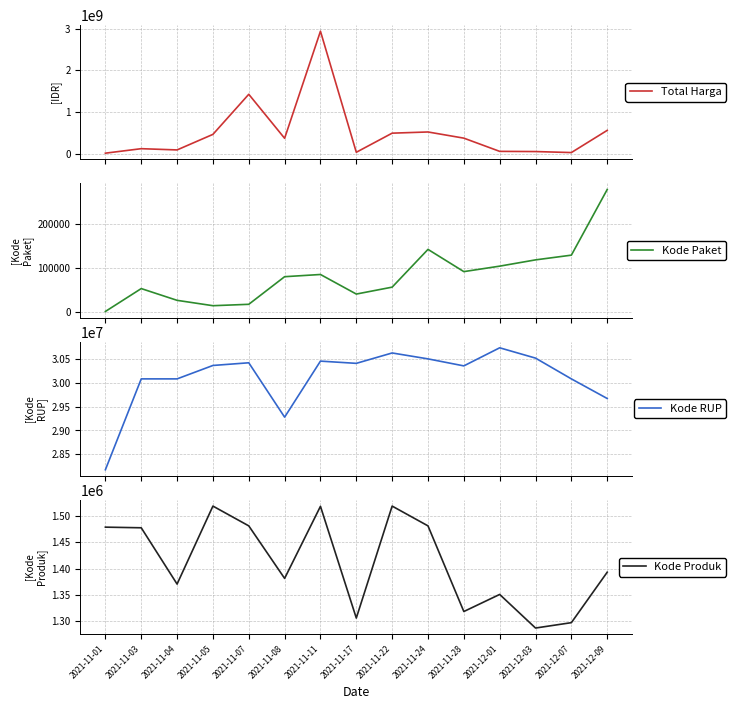

Which category has the lowest value in the Total Harga series?

2021-11-01